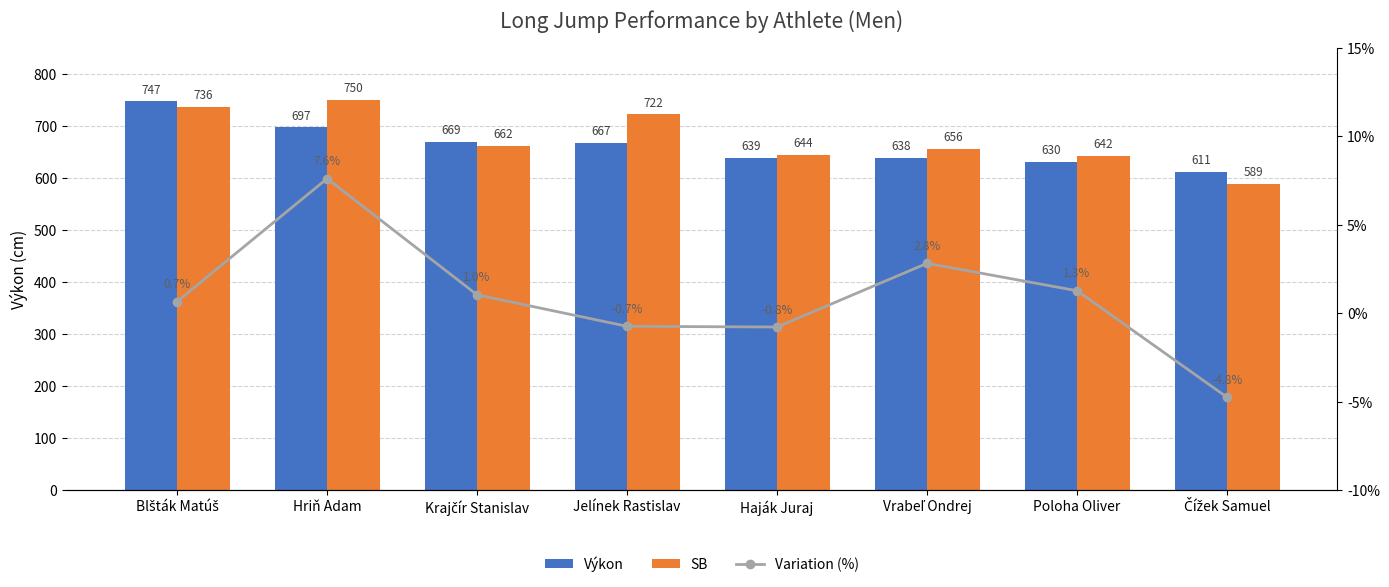

What is the lowest value of the Variation (%) series?

-4.8